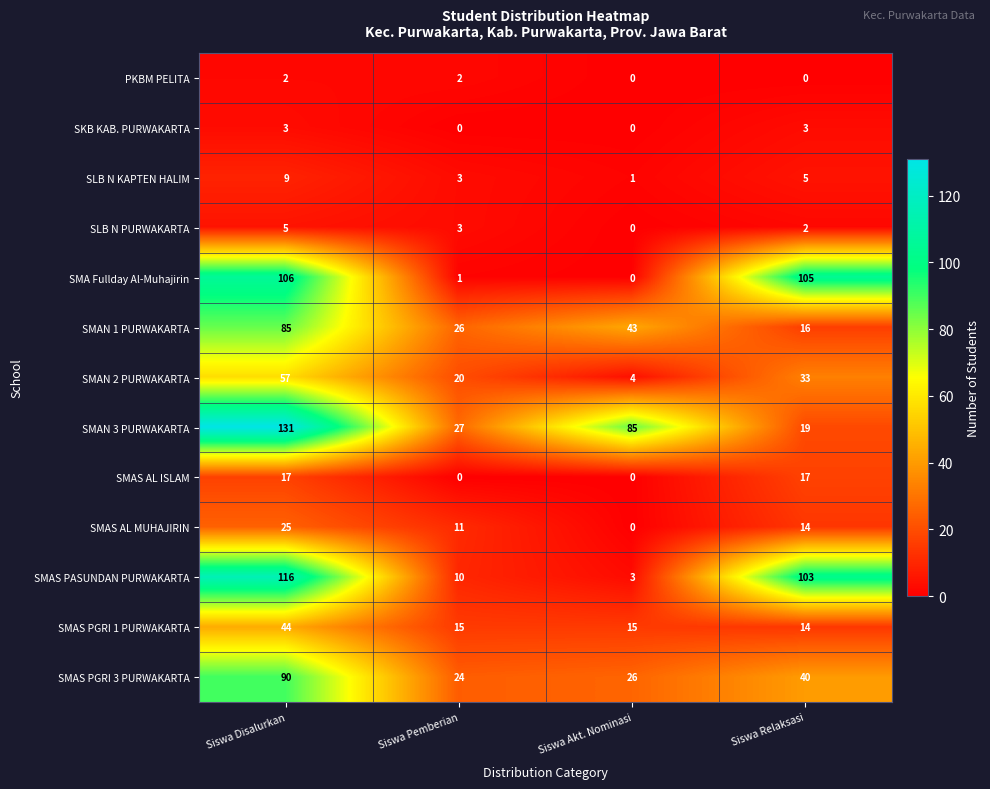

What is the sum of all PKBM PELITA values?

4